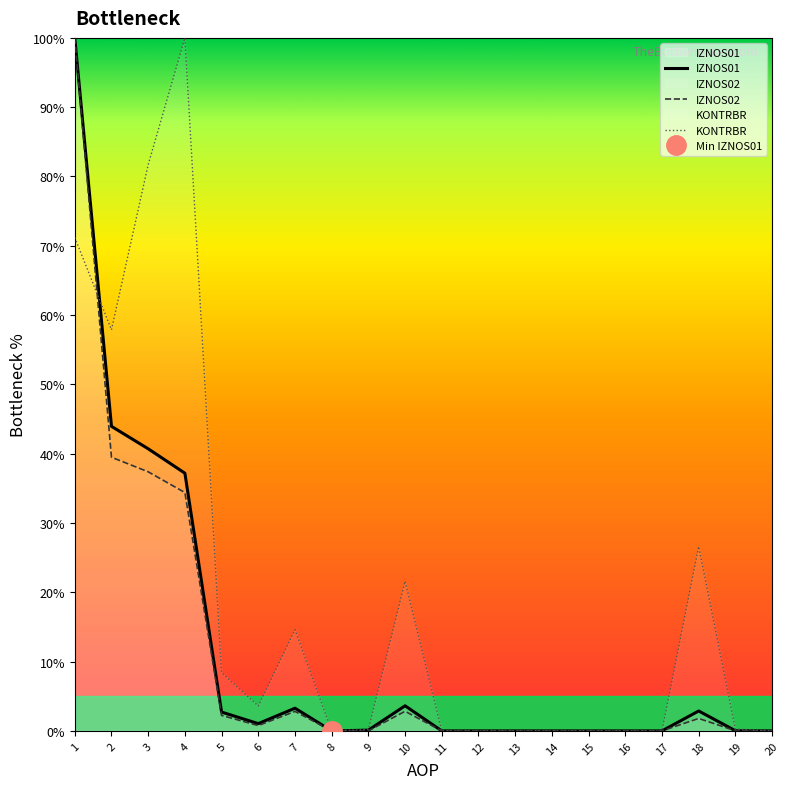

Which series has the largest range (max minus min)?

IZNOS01